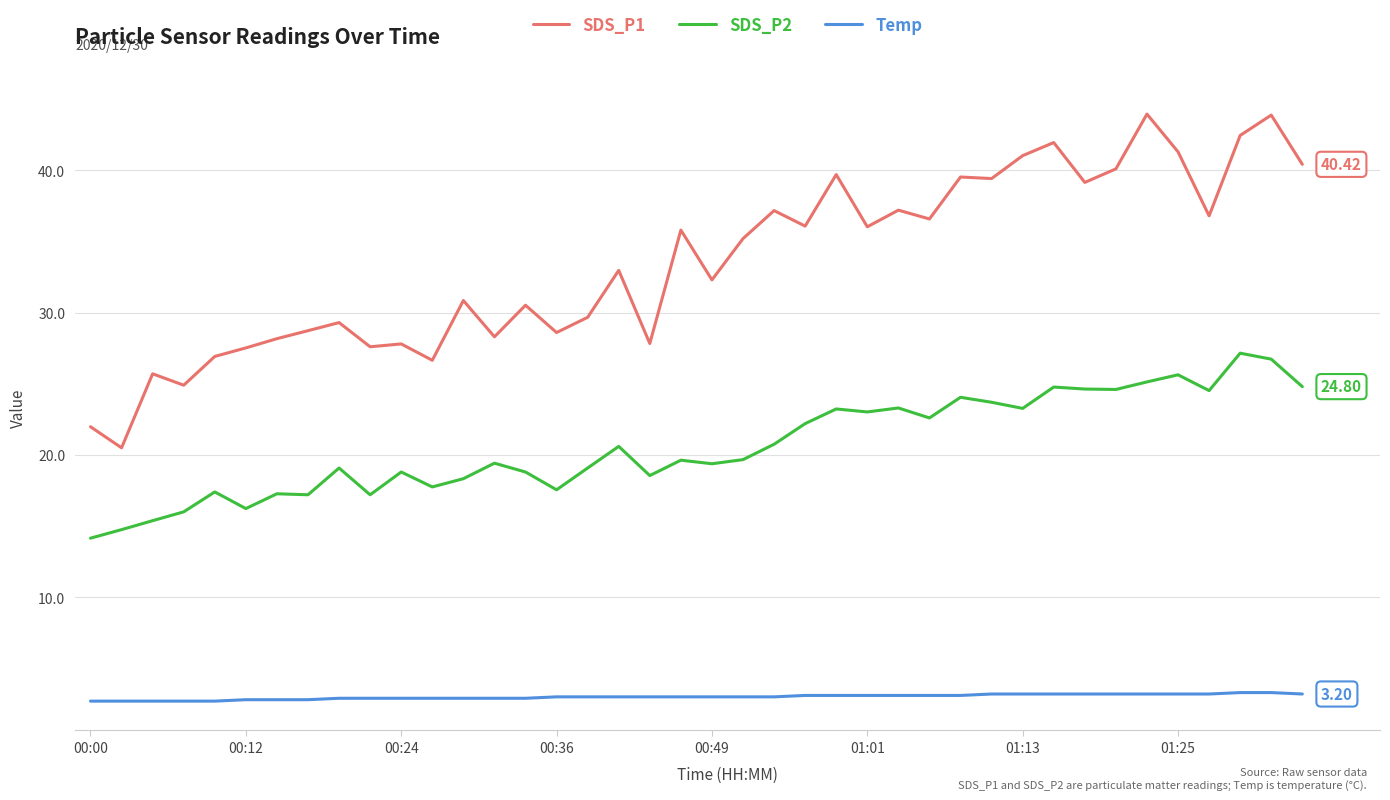

List the series in order of their peak value, highest first.

SDS_P1, SDS_P2, Temp